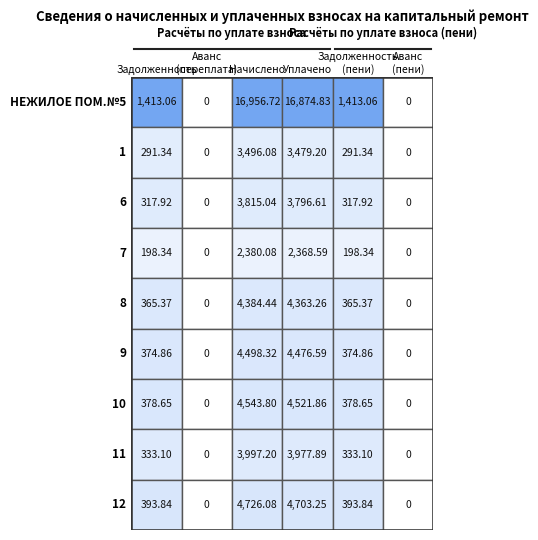

Is the value of 1 at 5 greater than the value of 11 at 5?

No